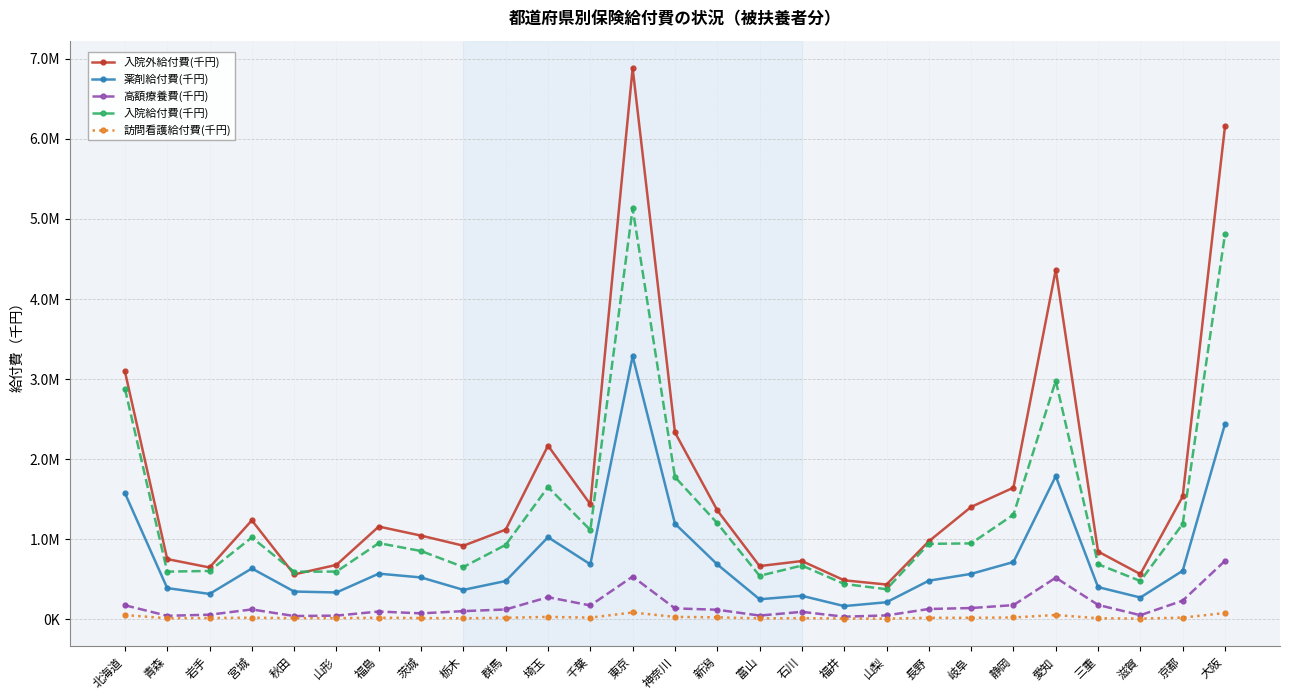

What is the difference between the 高額療養費(千円) values at 栃木 and 秋田?

61022.0